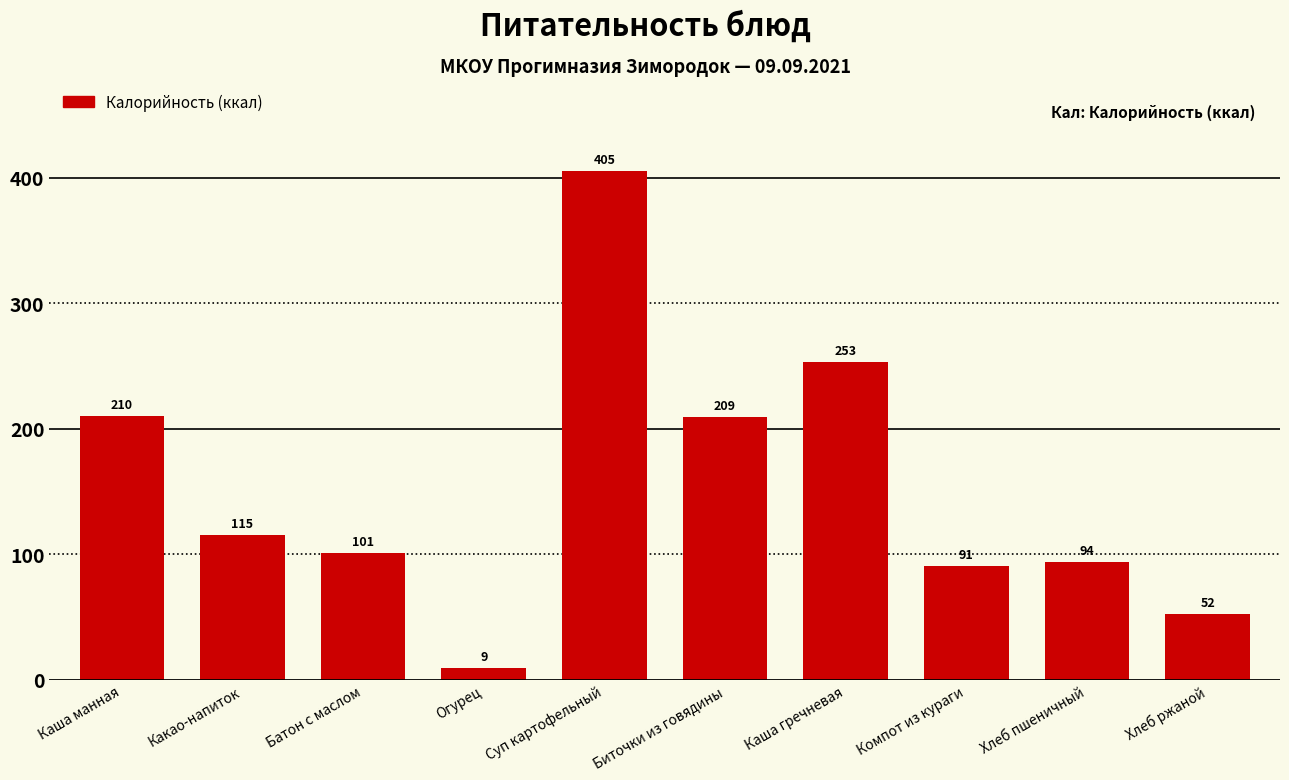

Where is the data nearest to the value 207?

Биточки из говядины